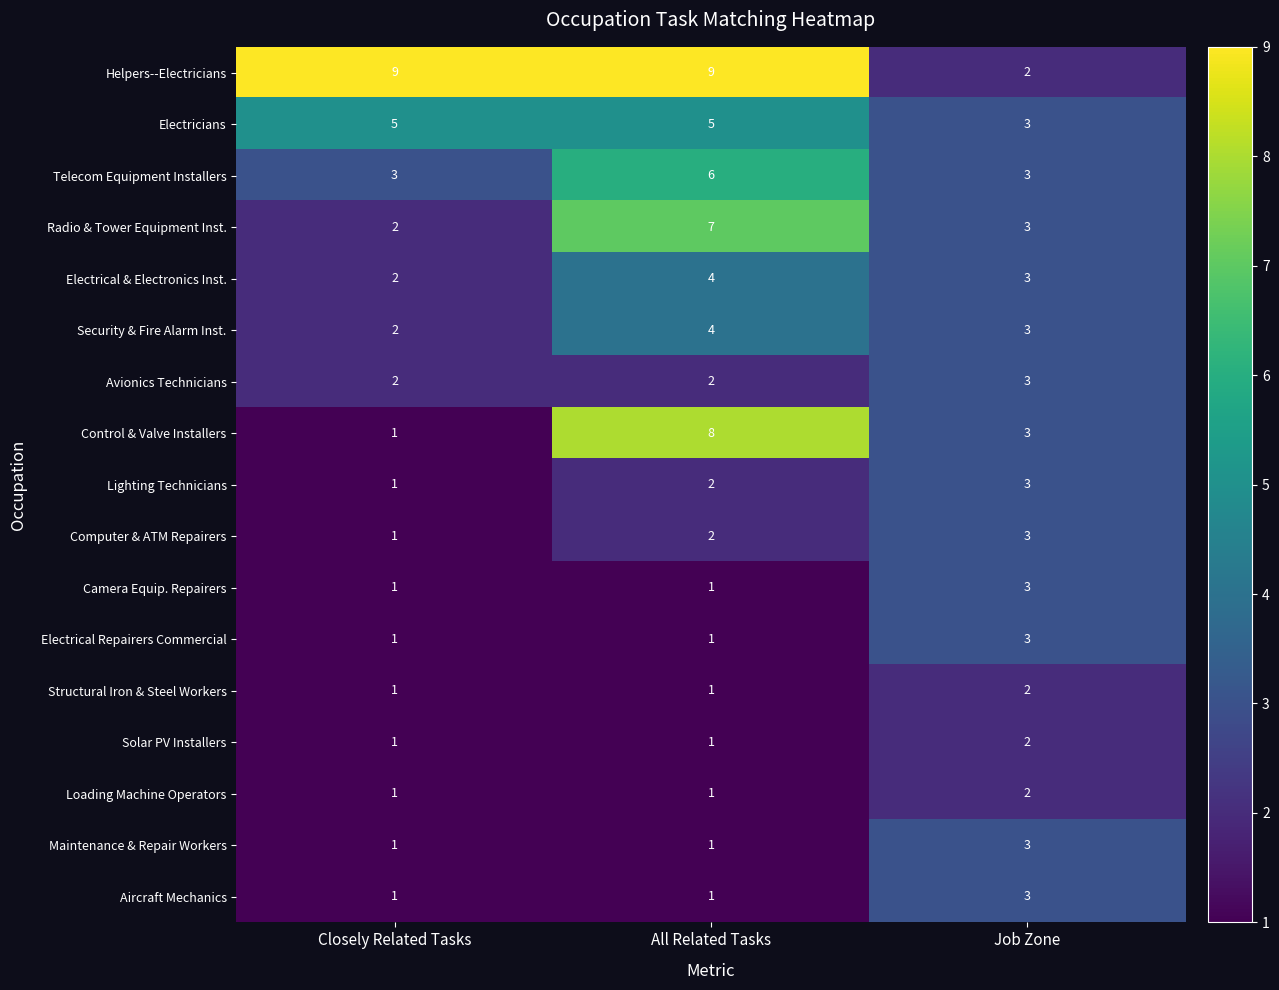

At which label is Helpers--Electricians closest to 5?

Job Zone